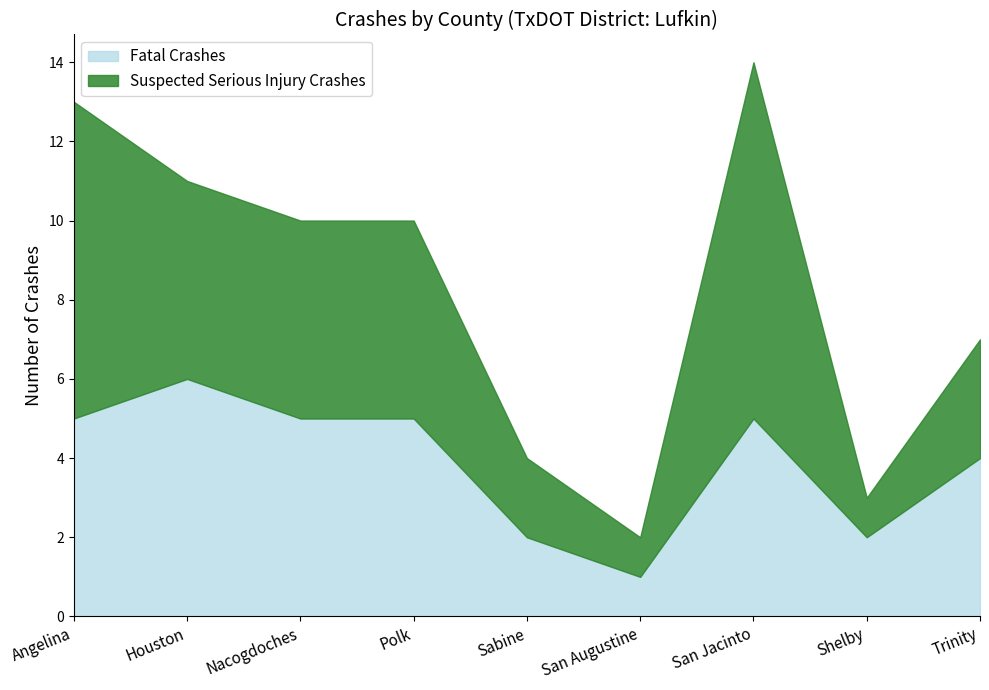

What is the label of the 5th point from the right?

Sabine